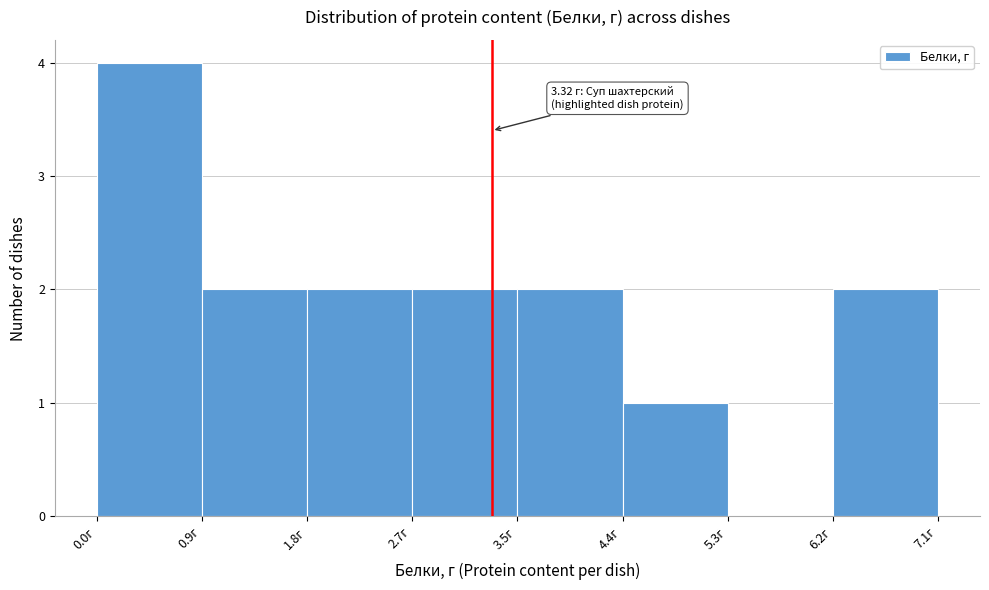

Over which range of the x-axis is the bar tallest?

0.0 to 0.9